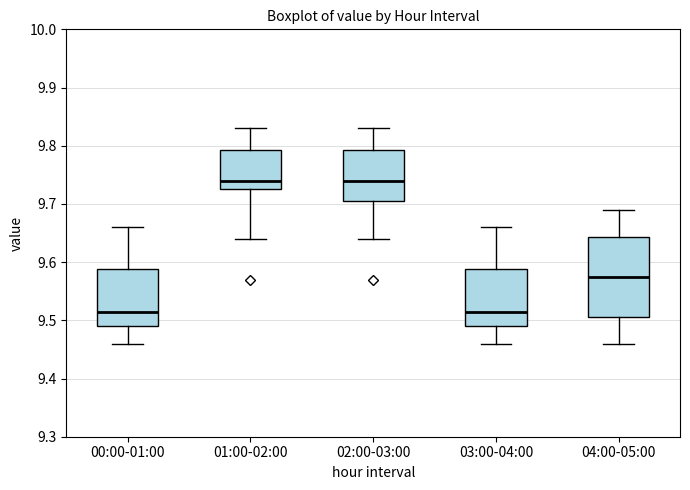

Which box is the tallest, from its lower edge to its upper edge?

04:00-05:00